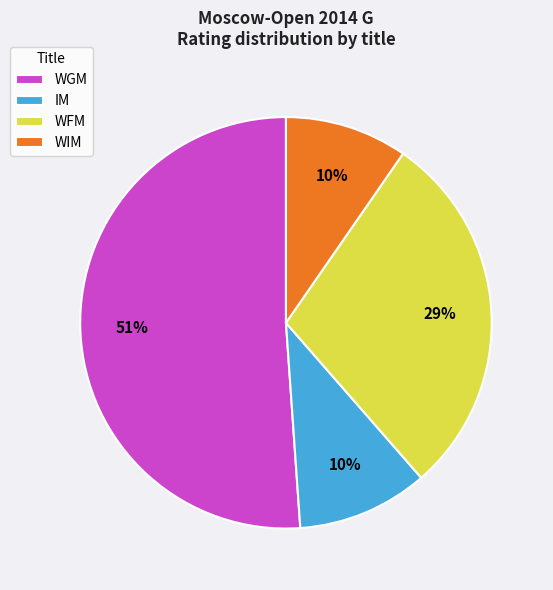

What percentage is the WGM slice, to the nearest percent?

51%